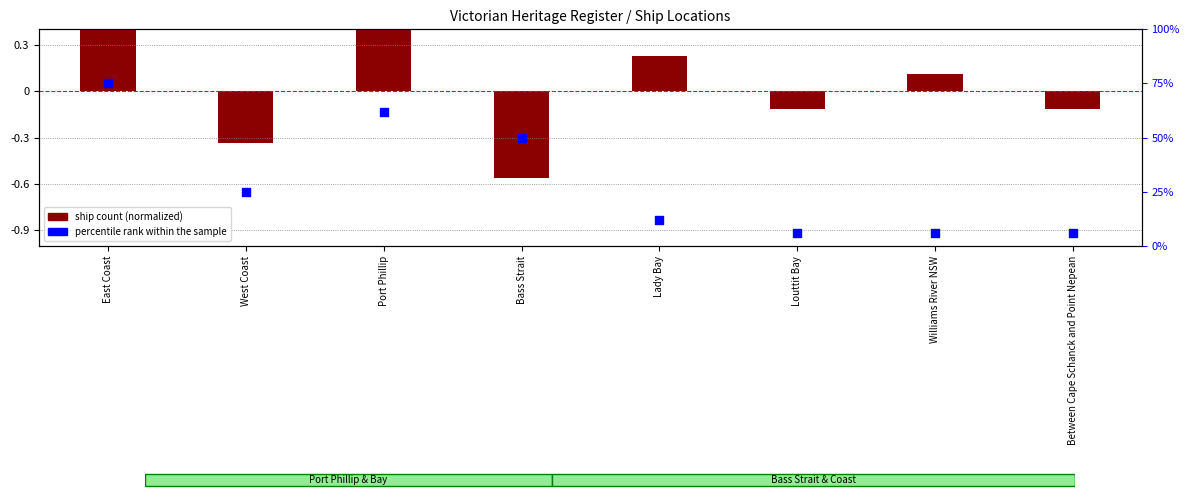

Is the value of ship count (normalized) at Bass Strait greater than the value of percentile rank within the sample at Port Phillip?

No